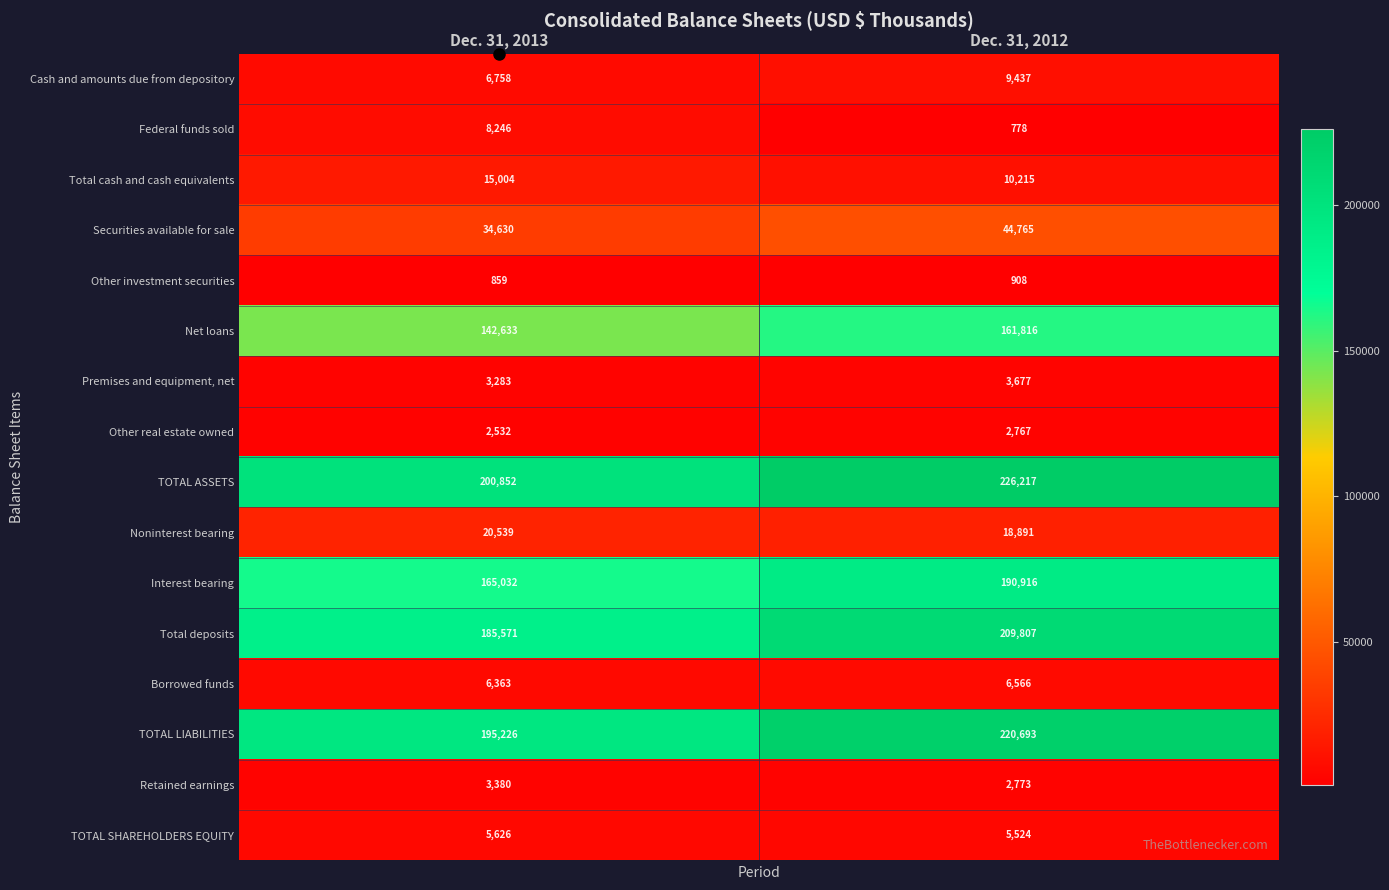

What is the spread (max minus min) of values at Dec. 31, 2013?

199993